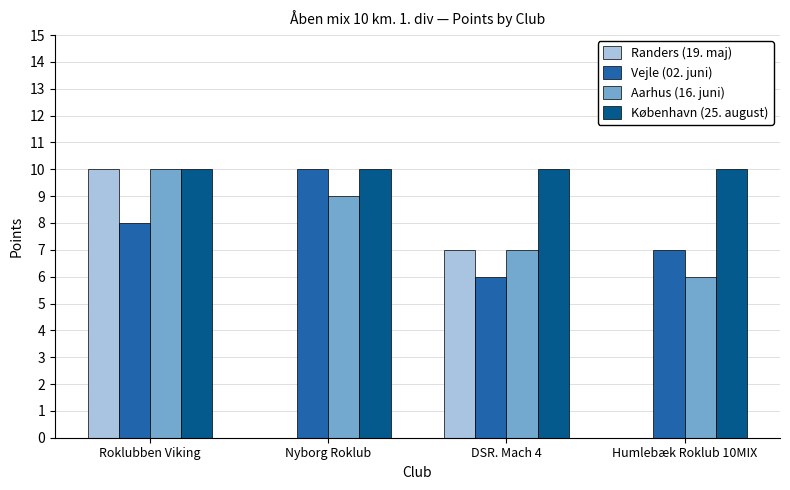

Between Roklubben Viking and Humlebæk Roklub 10MIX, which series saw the biggest shift?

Randers (19. maj)